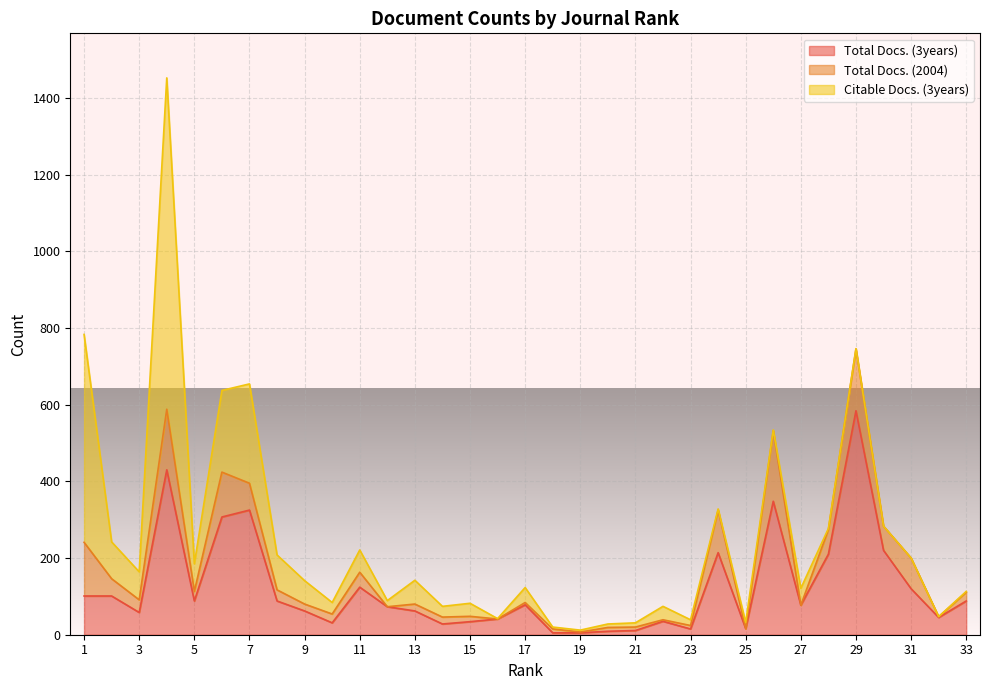

At which category does Citable Docs. (3years) reach its first local valley?

3